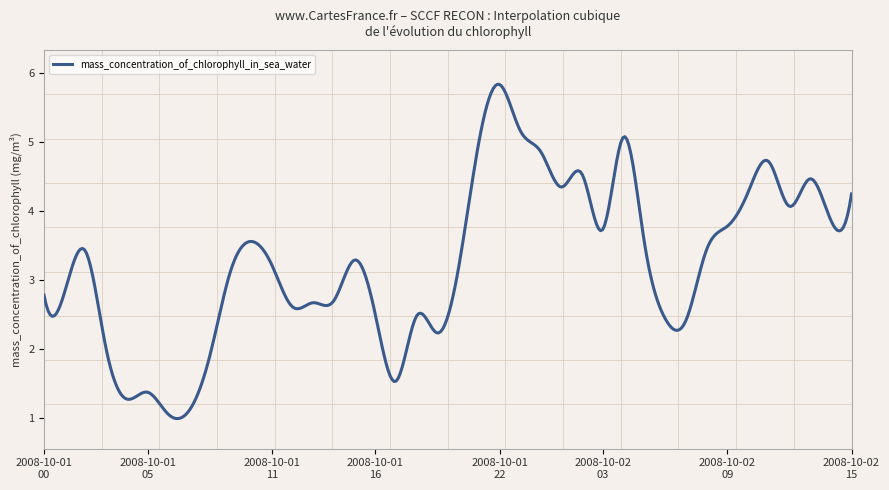

What is the smallest value displayed?

1.0